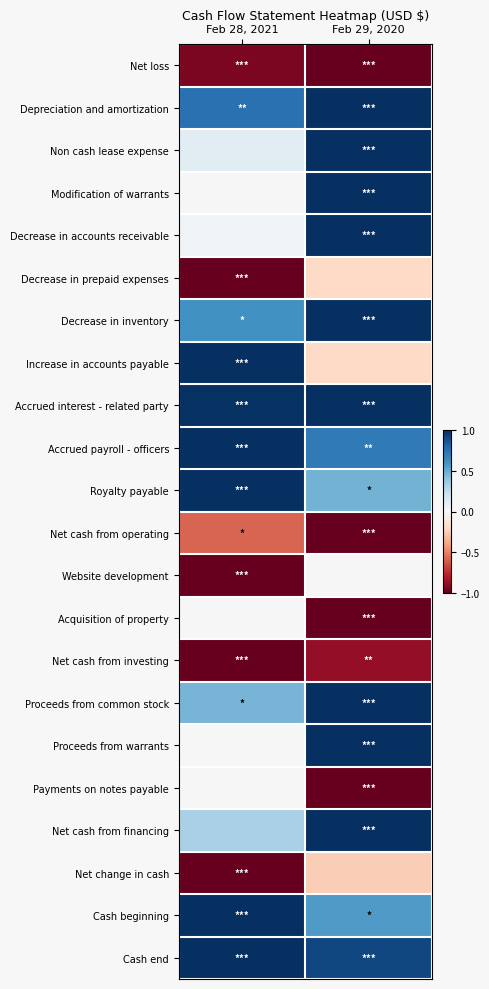

Which series has the largest total across all categories?

Accrued interest - related party